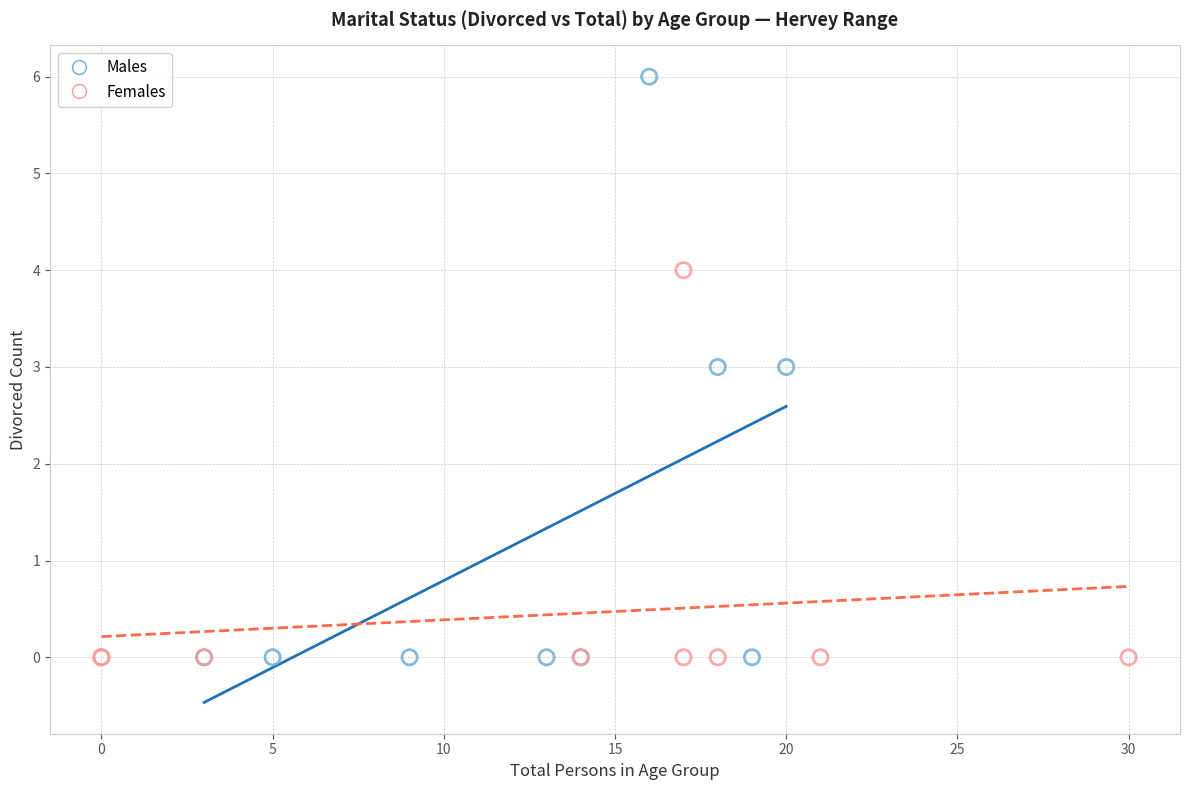

Which series has the widest spread of Y values?

Males